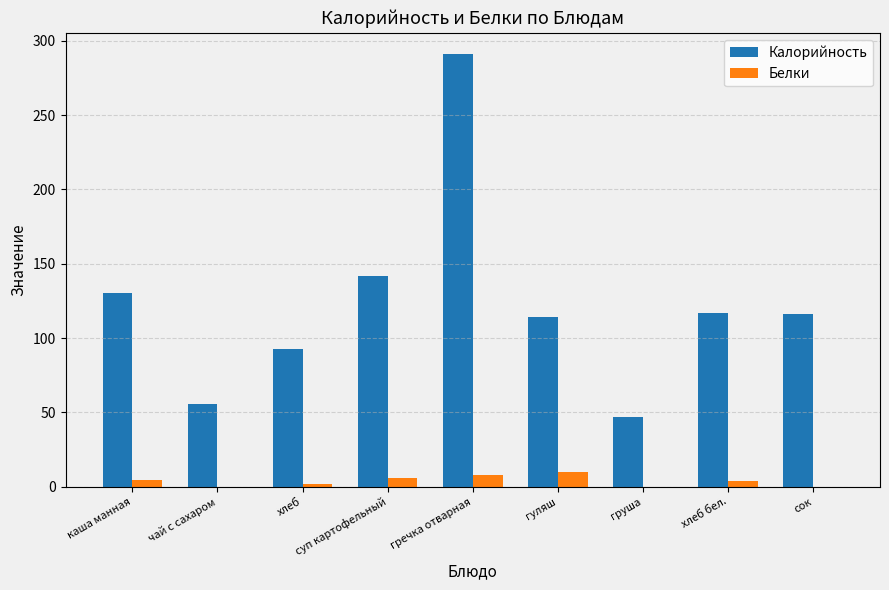

What is the total value across all series at хлеб бел.?

121.0